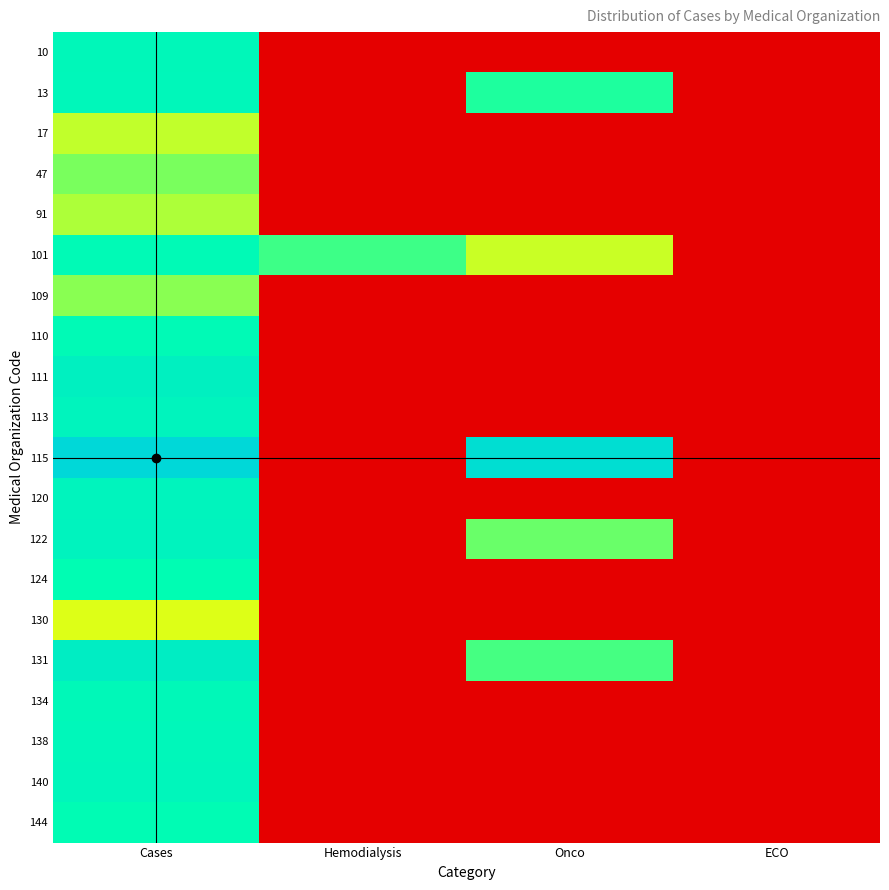

Which has a higher value, Hemodialysis or Cases?

Cases